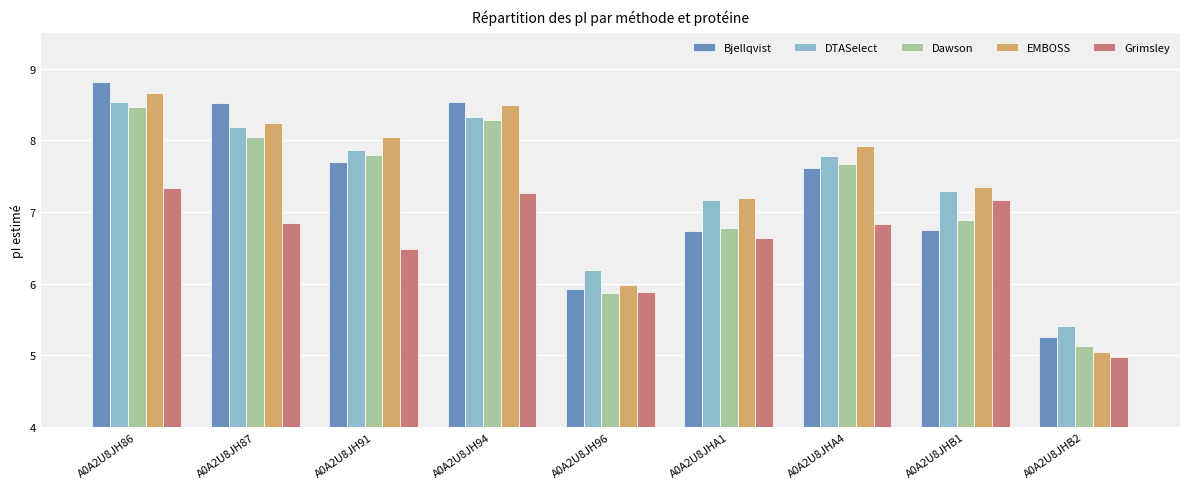

What is the spread (max minus min) of values at A0A2U8JHB2?

0.4